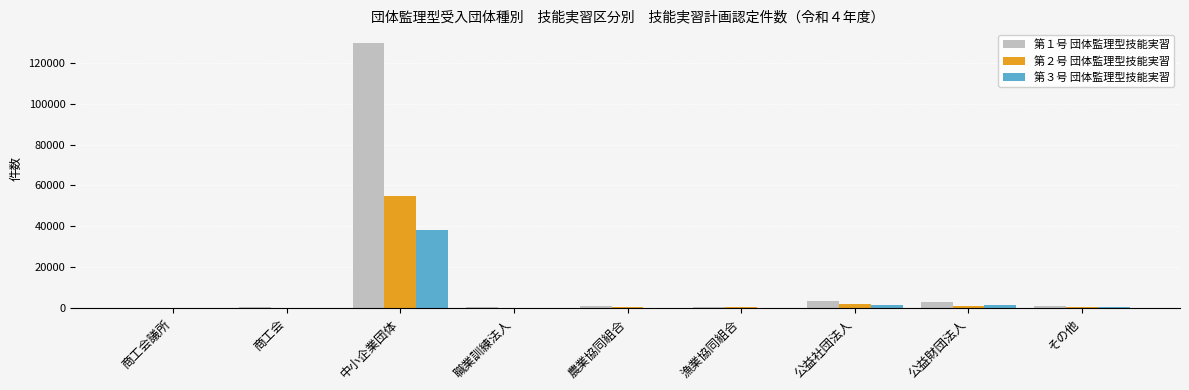

Which label corresponds to the largest value in the chart?

中小企業団体